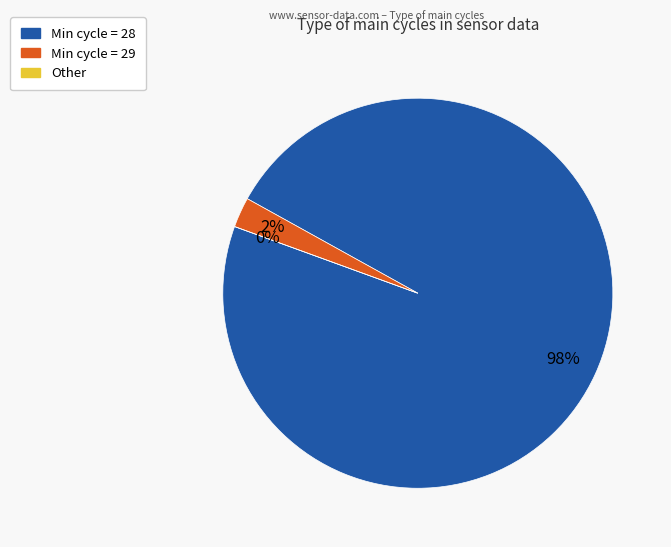

Is it true that 10 is 1% of the pie?

False